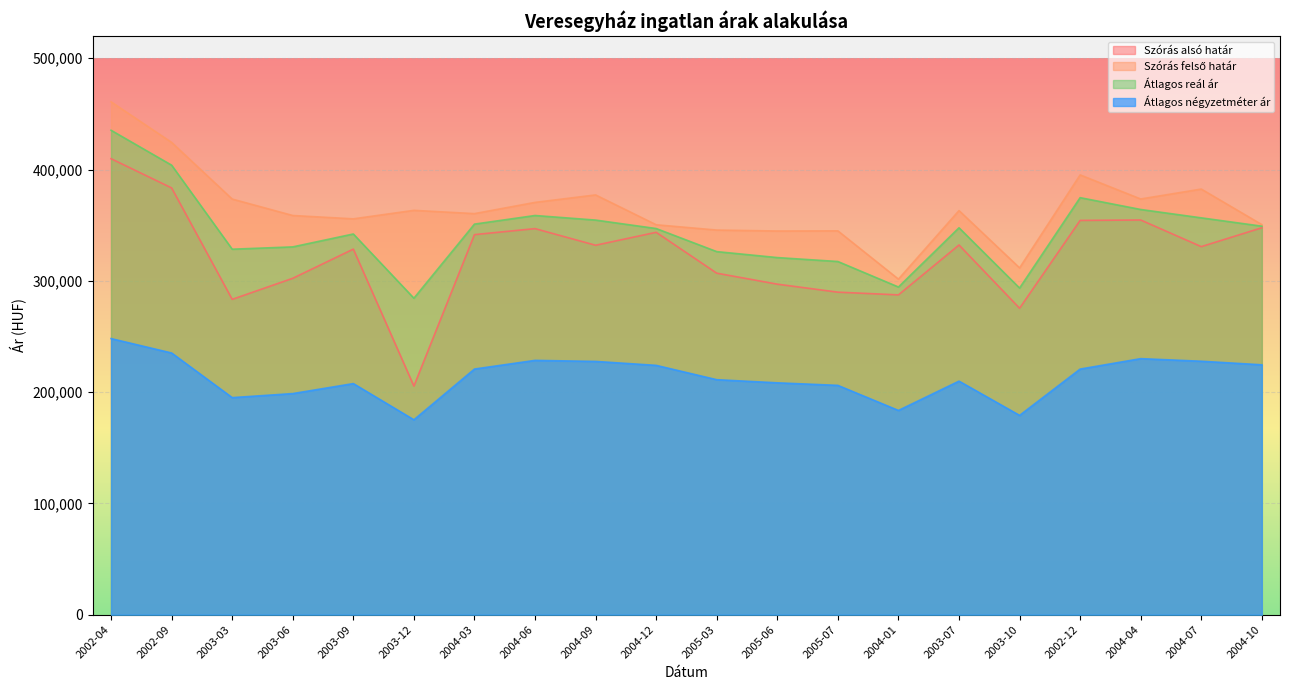

How many data points does each series have?

20